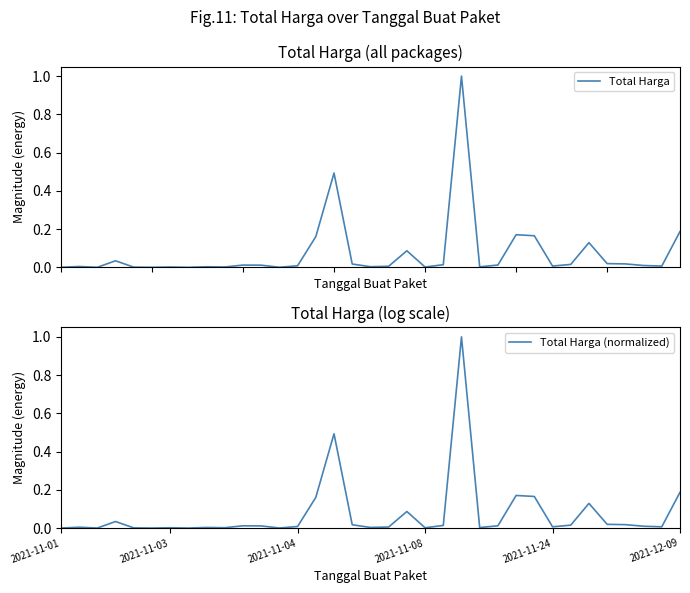

True or false: Total Harga and Total Harga (normalized) cross at least once.

False